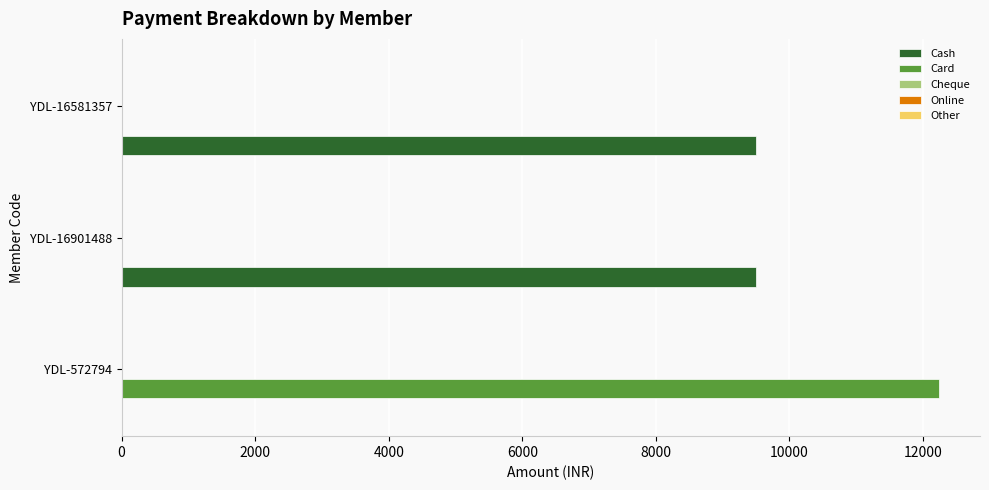

Which series has the largest total across all categories?

Cash